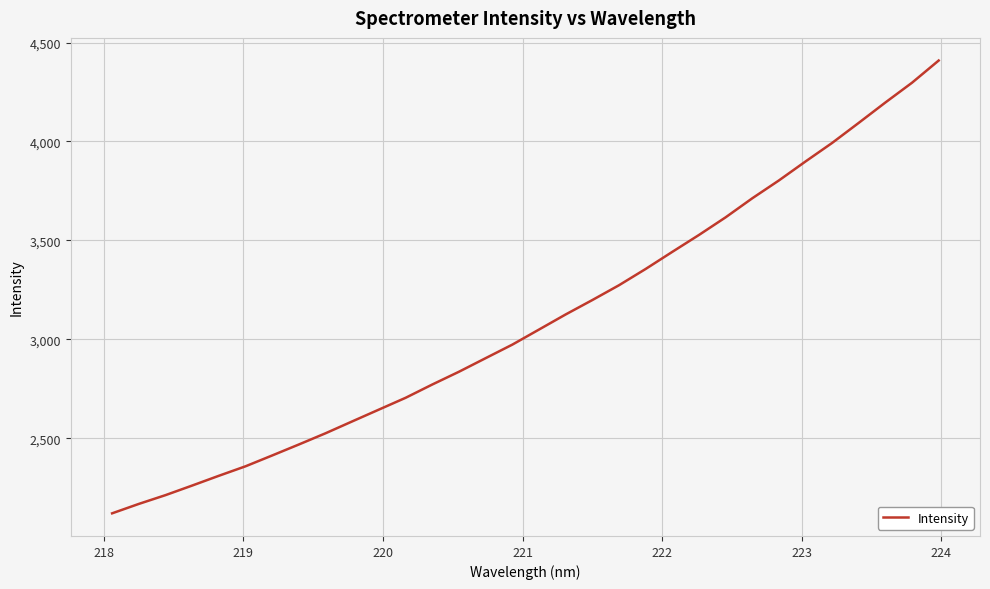

How many distinct data groups are displayed?

1